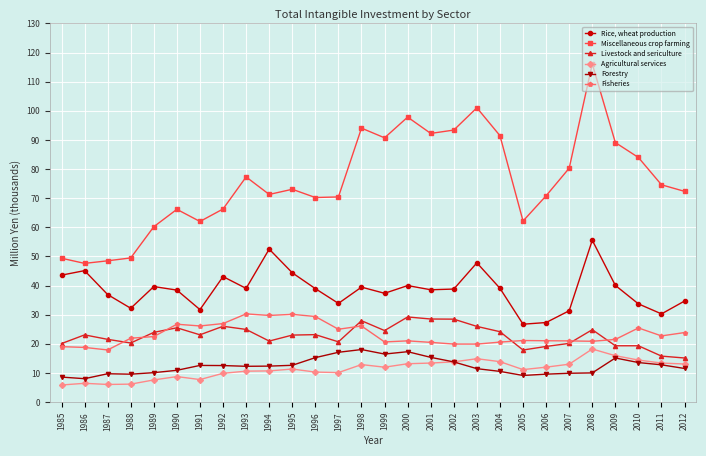

The Livestock and sericulture series shows 17.9 at 2005. True or false?

True